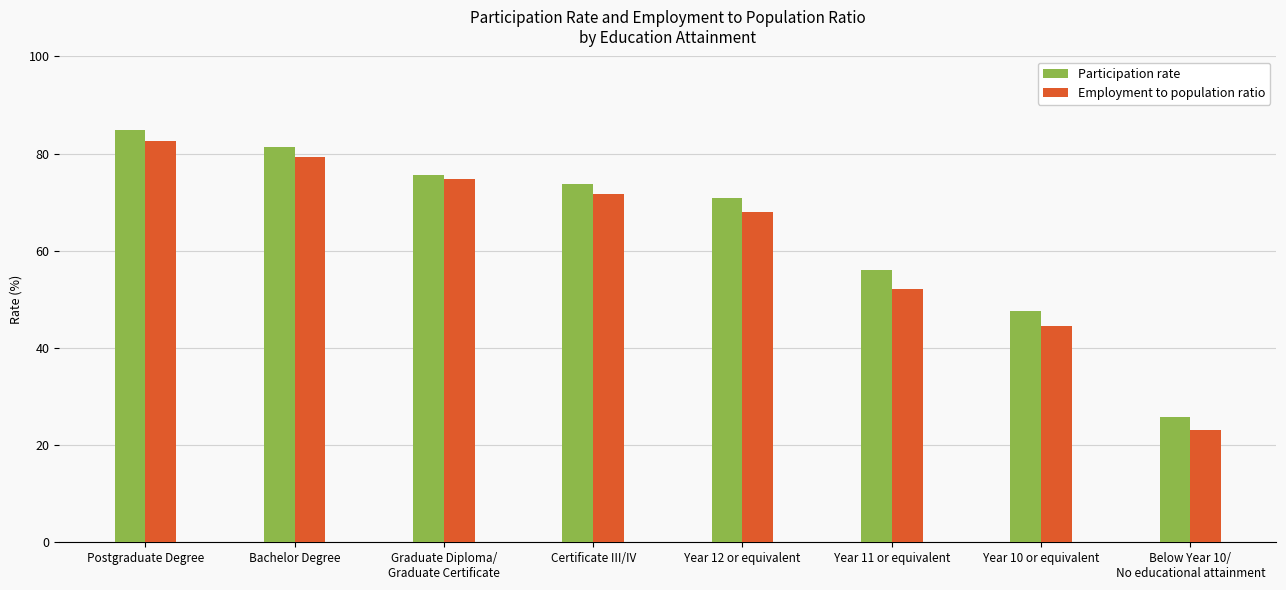

How many data points in Employment to population ratio are less than 71?

4